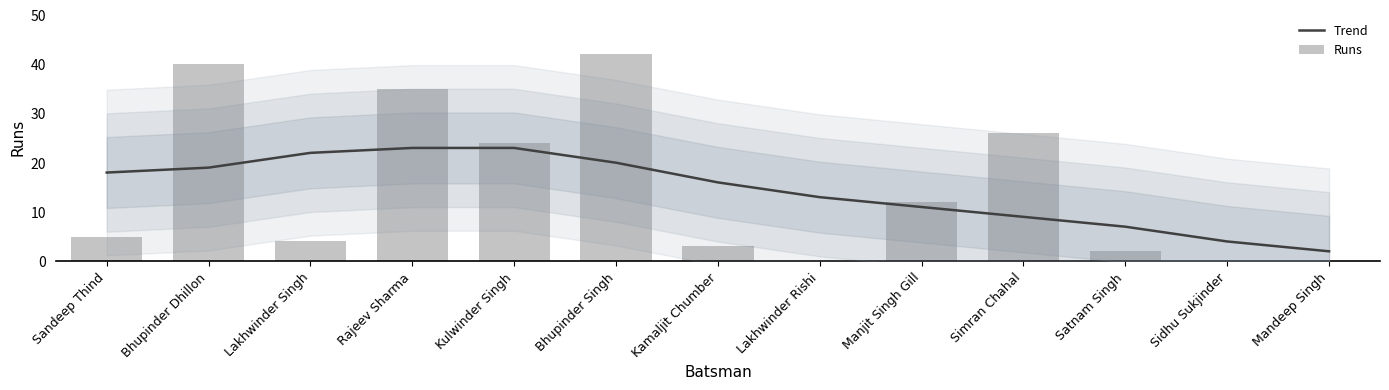

What is the sum of all Runs values?

193